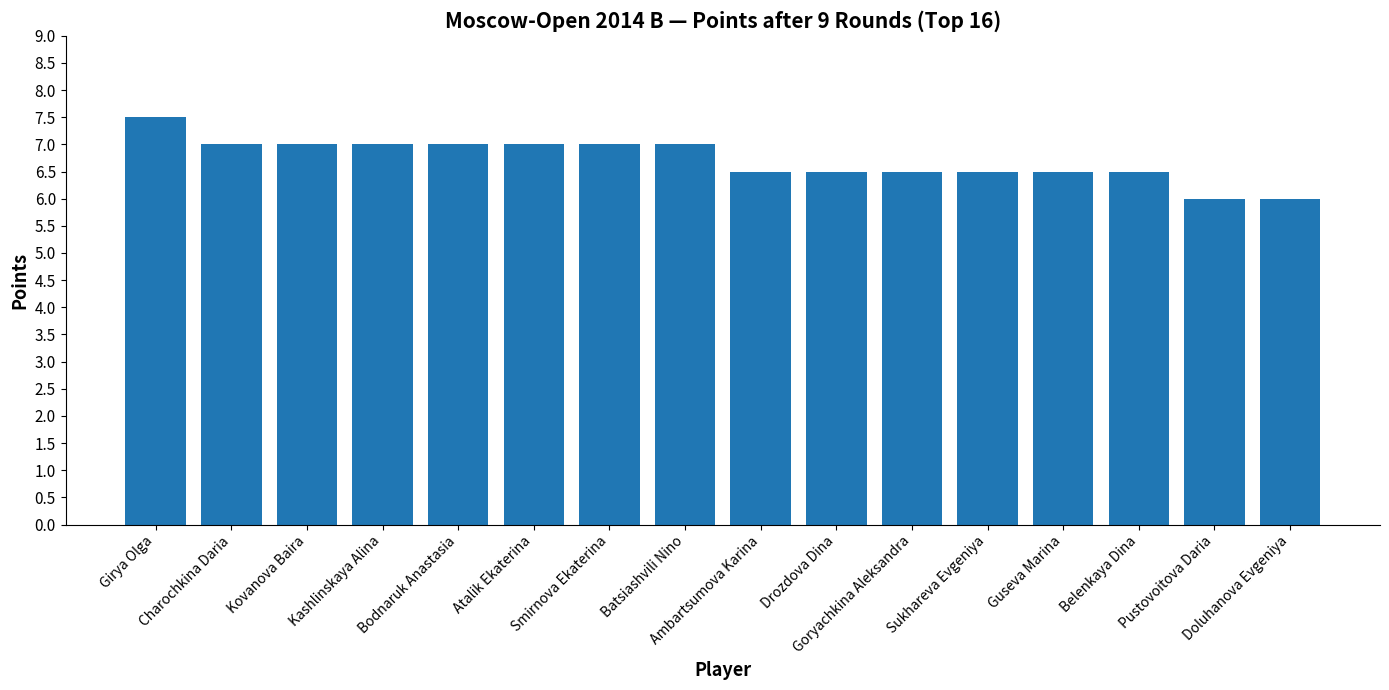

Count the number of data series in this chart.

1